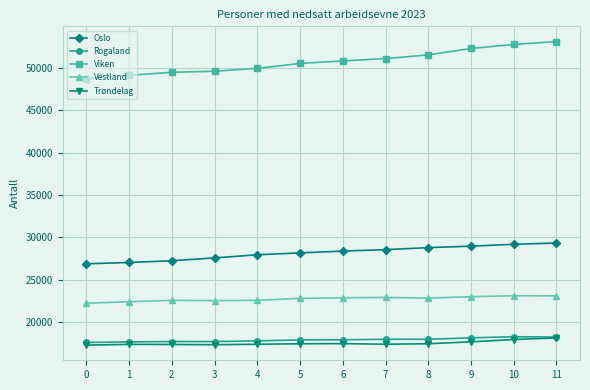

What is the minimum value for Rogaland?

17565